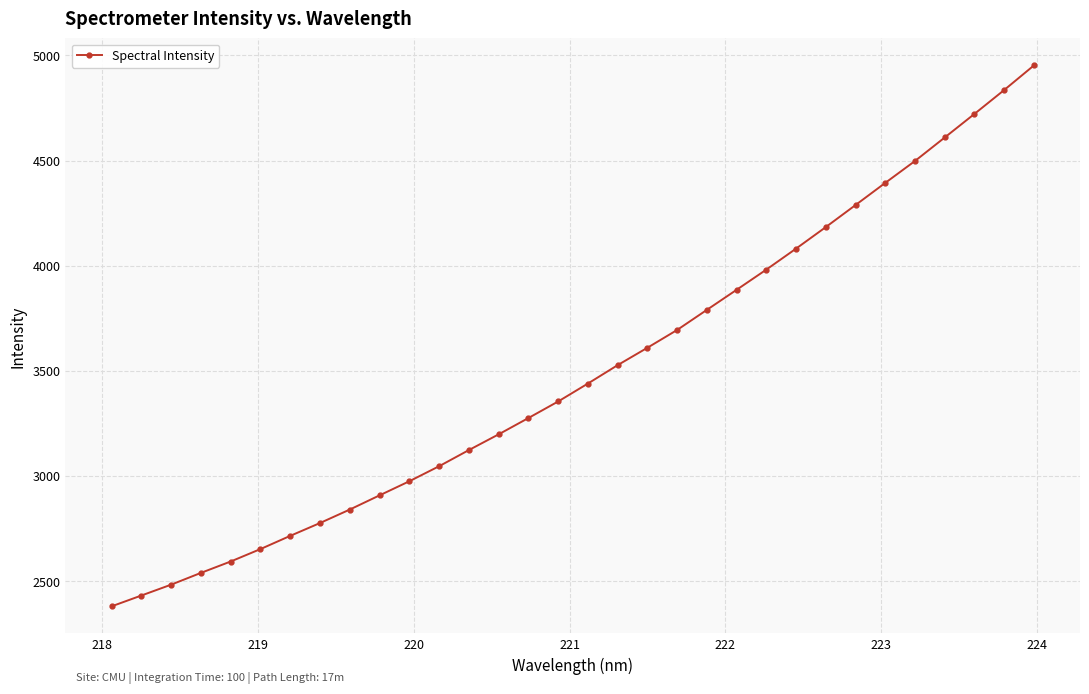

What is the difference between the second highest and second lowest values?

2403.8